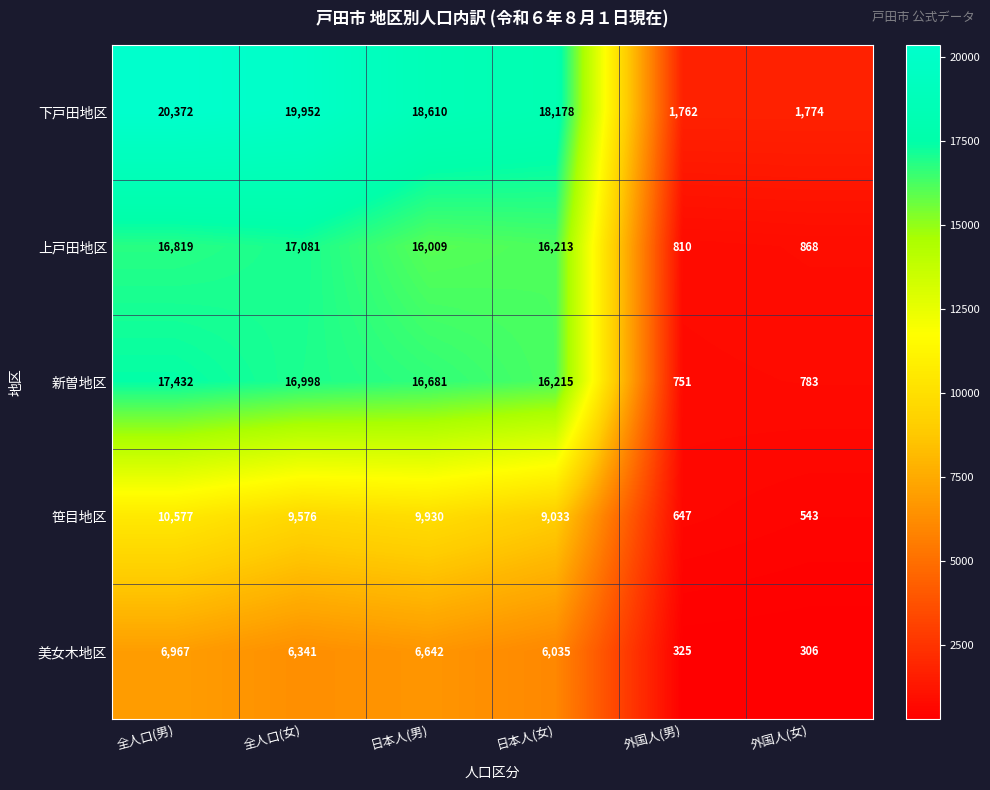

Which series has the largest range (max minus min)?

下戸田地区